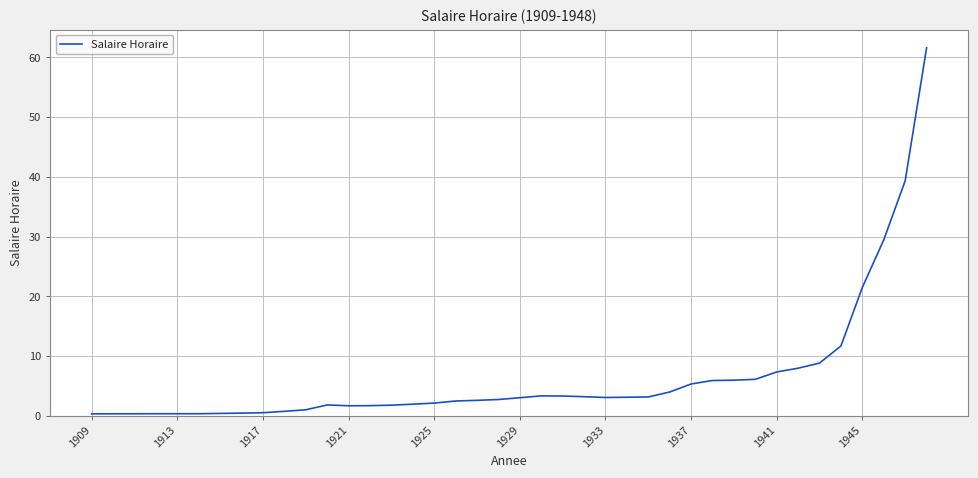

What is the maximum value shown in the chart?

61.6